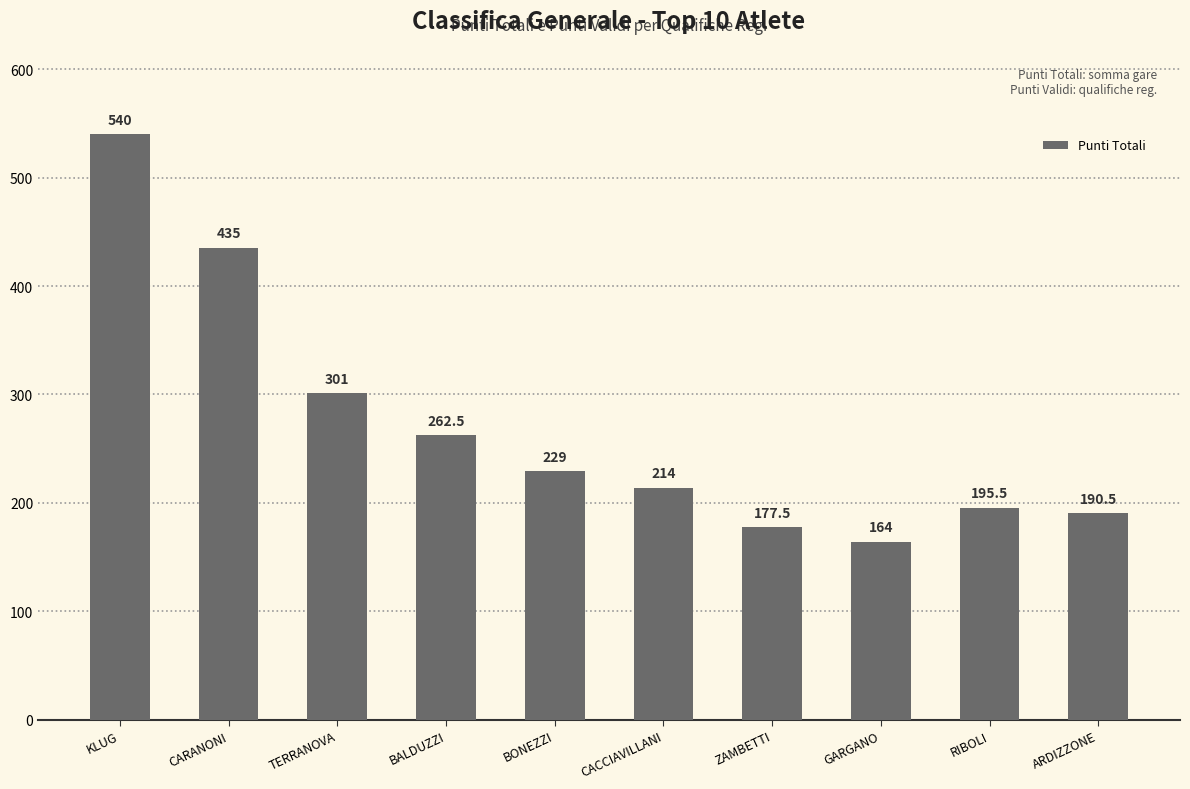

At which label does the data first exceed 229?

KLUG